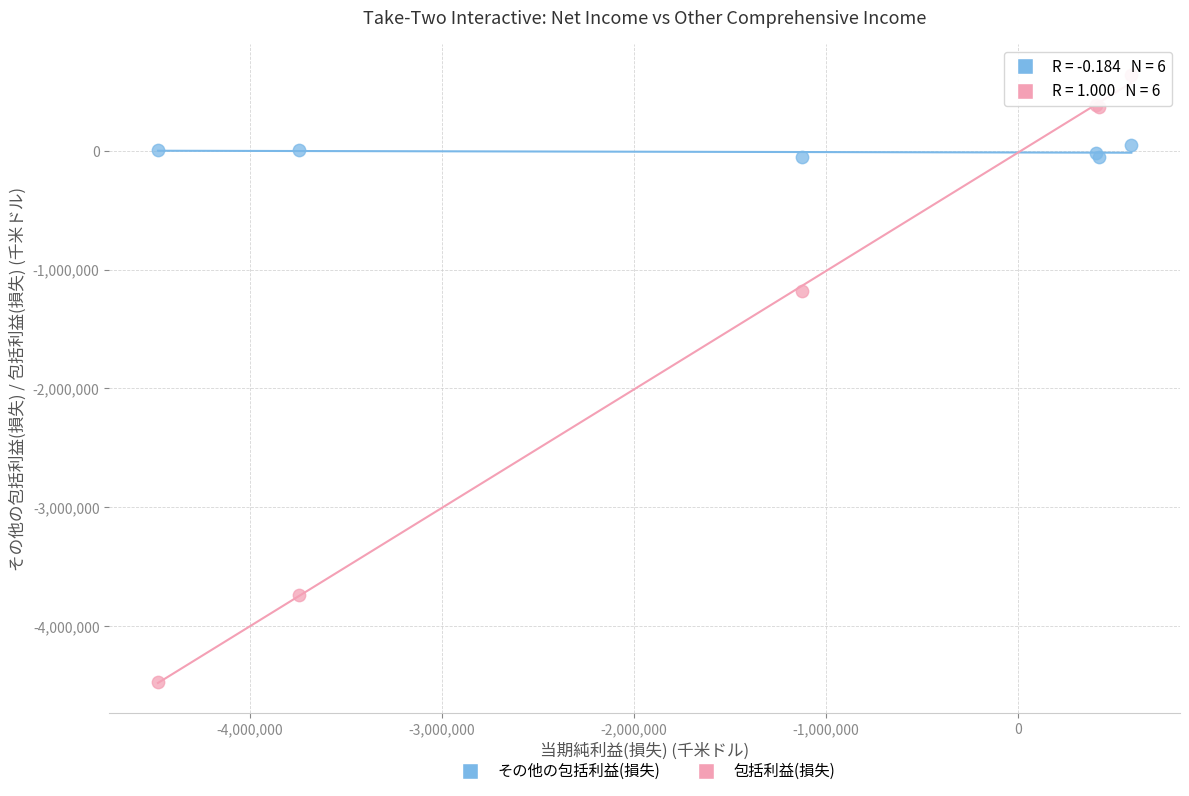

Which series contains the lowest Y value?

包括利益(損失)